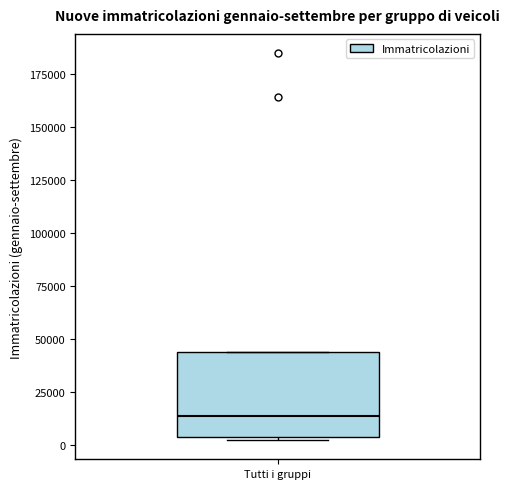

Read this box plot against the y-axis: the position of the median line, the range covered by the box, and the ends of both whiskers. The values are not printed on the chart, so give them approximately, as read against the axis.

median 15000, box 5000 to 45000, whiskers 0 to 45000